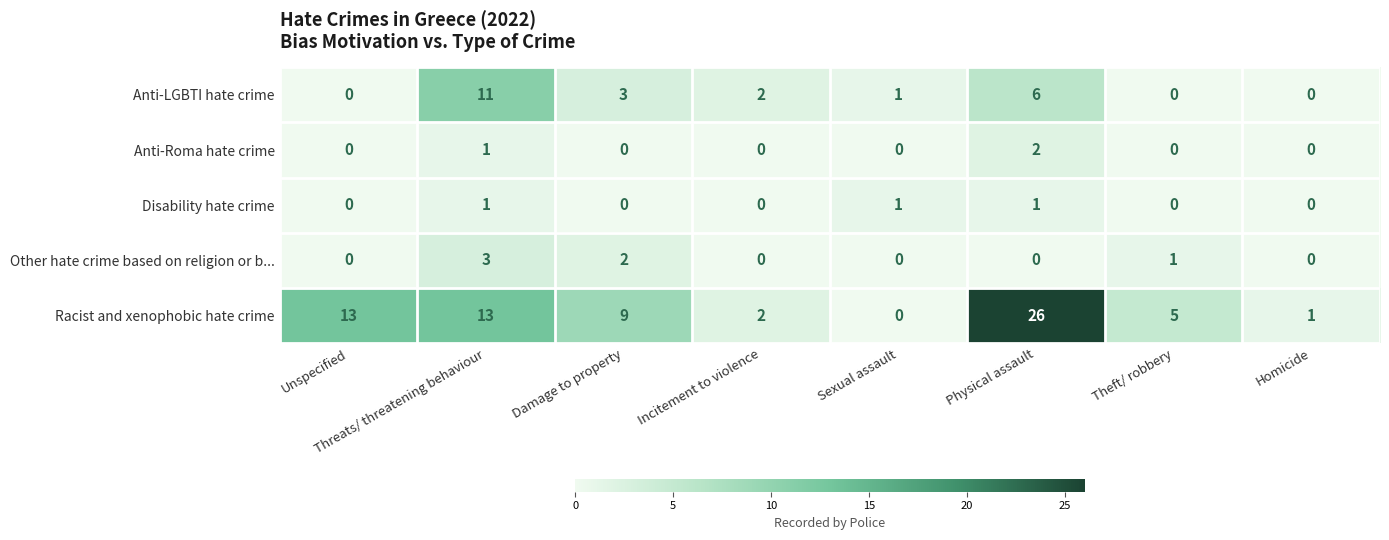

Is it true that Anti-Roma hate crime equals 0 at Damage to property?

True